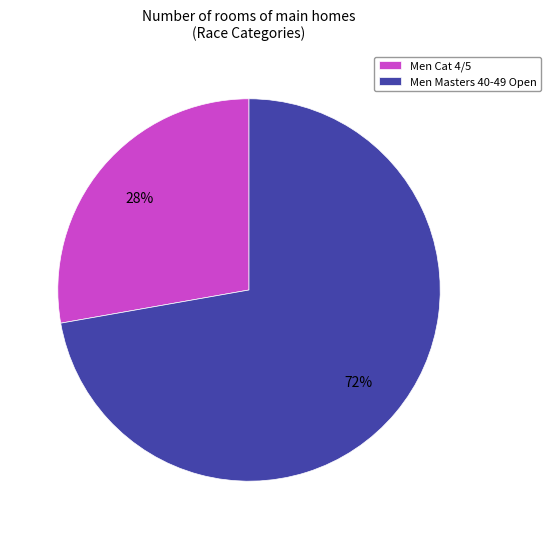

To the nearest percent, what is the difference between the largest and smallest slice percentages?

44%